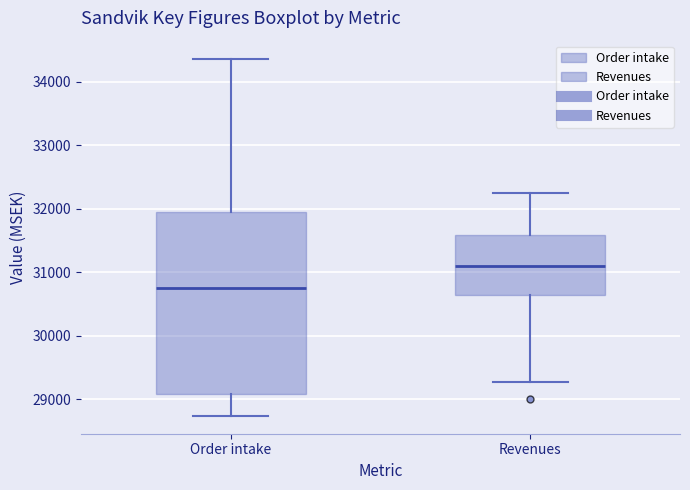

Reading left to right, read every box against the y-axis: the position of its median line, the range the box covers, and the ends of its whiskers. The values are not printed on the chart, so give them approximately, as read against the axis.

Order intake: median 30800, box 29100 to 31900, whiskers 28700 to 34400
Revenues: median 31100, box 30600 to 31600, whiskers 29300 to 32200